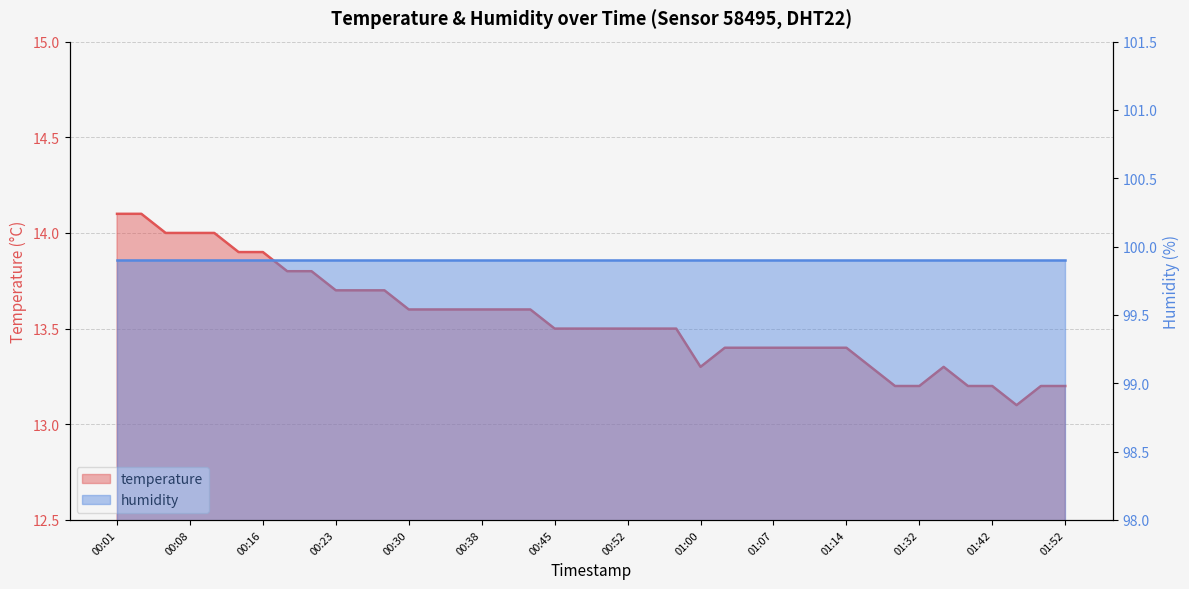

Reading left to right, list all the values displayed in this chart.

14.1	14.1	14.0	14.0	14.0	13.9	13.9	13.8	13.8	13.7	13.7	13.7	13.6	13.6	13.6	13.6	13.6	13.6	13.5	13.5	13.5	13.5	13.5	13.5	13.3	13.4	13.4	13.4	13.4	13.4	13.4	13.3	13.2	13.2	13.3	13.2	13.2	13.1	13.2	13.2